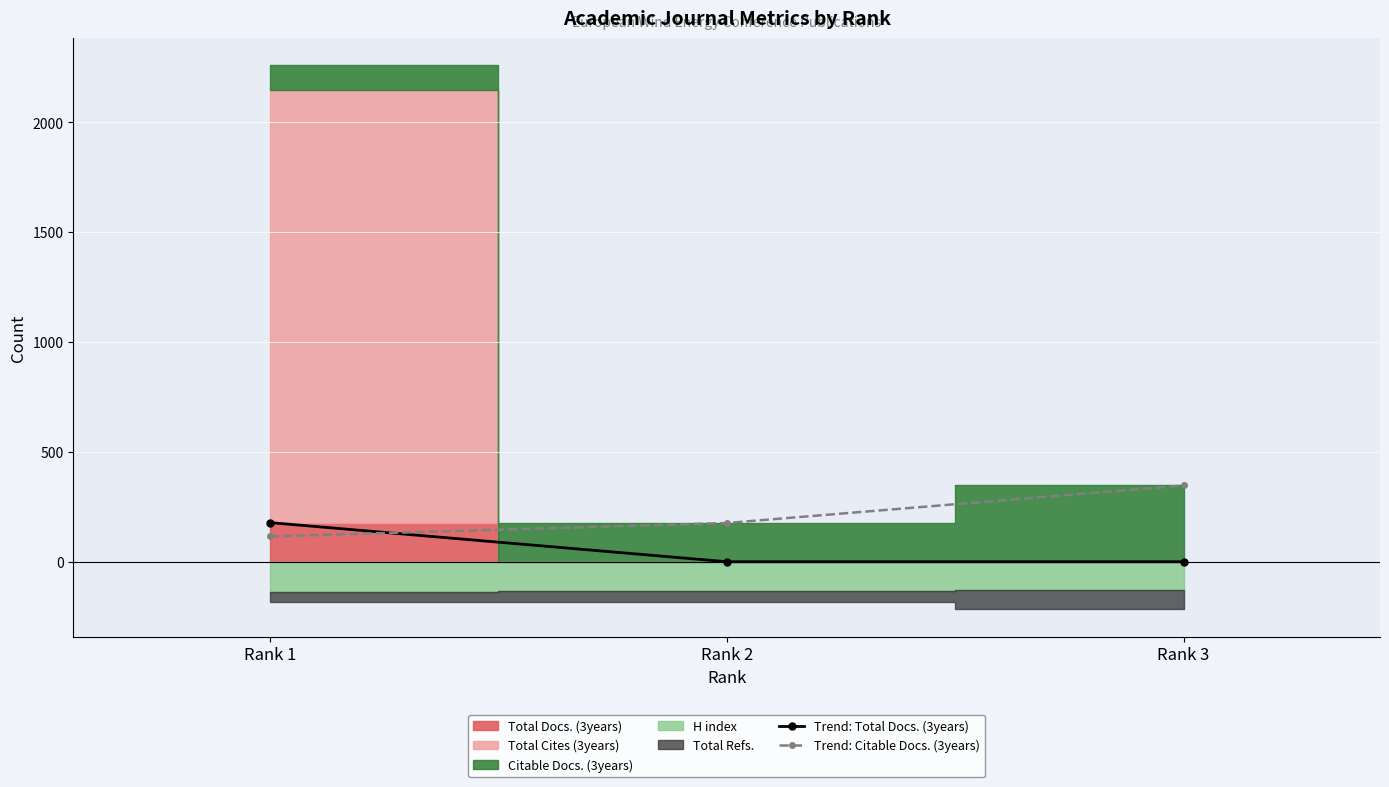

What is the difference between the Trend: Citable Docs. (3years) values at Rank 3 and Rank 1?

232